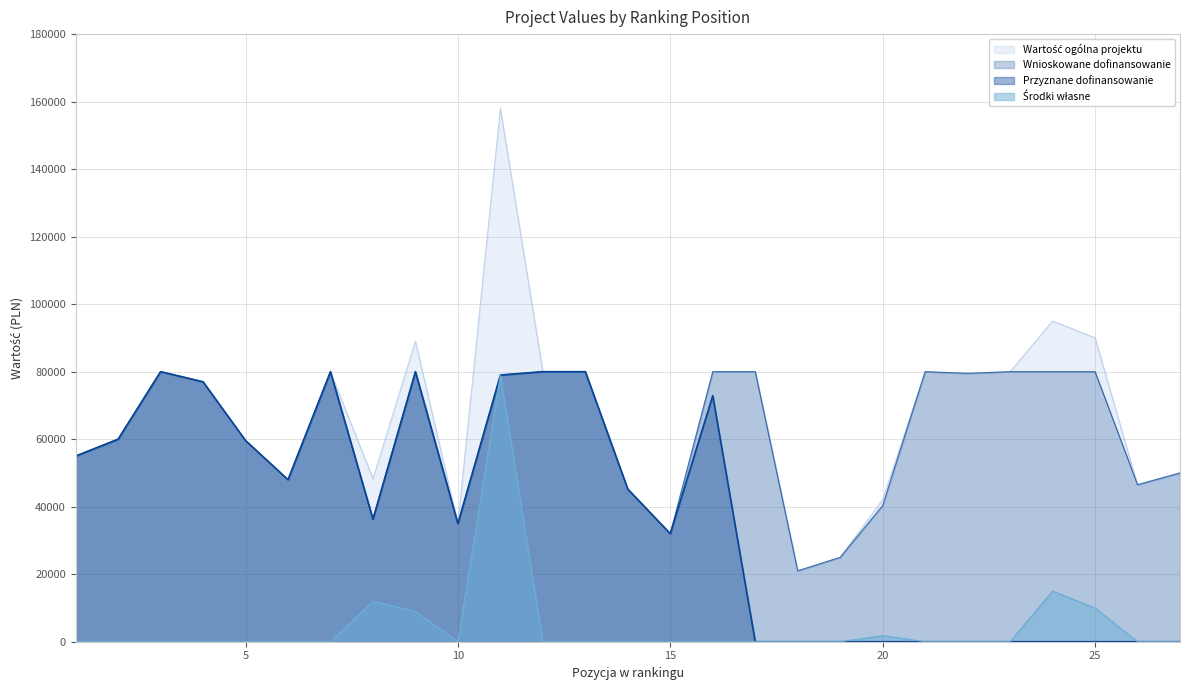

What is the total value across all series at 23?

160000